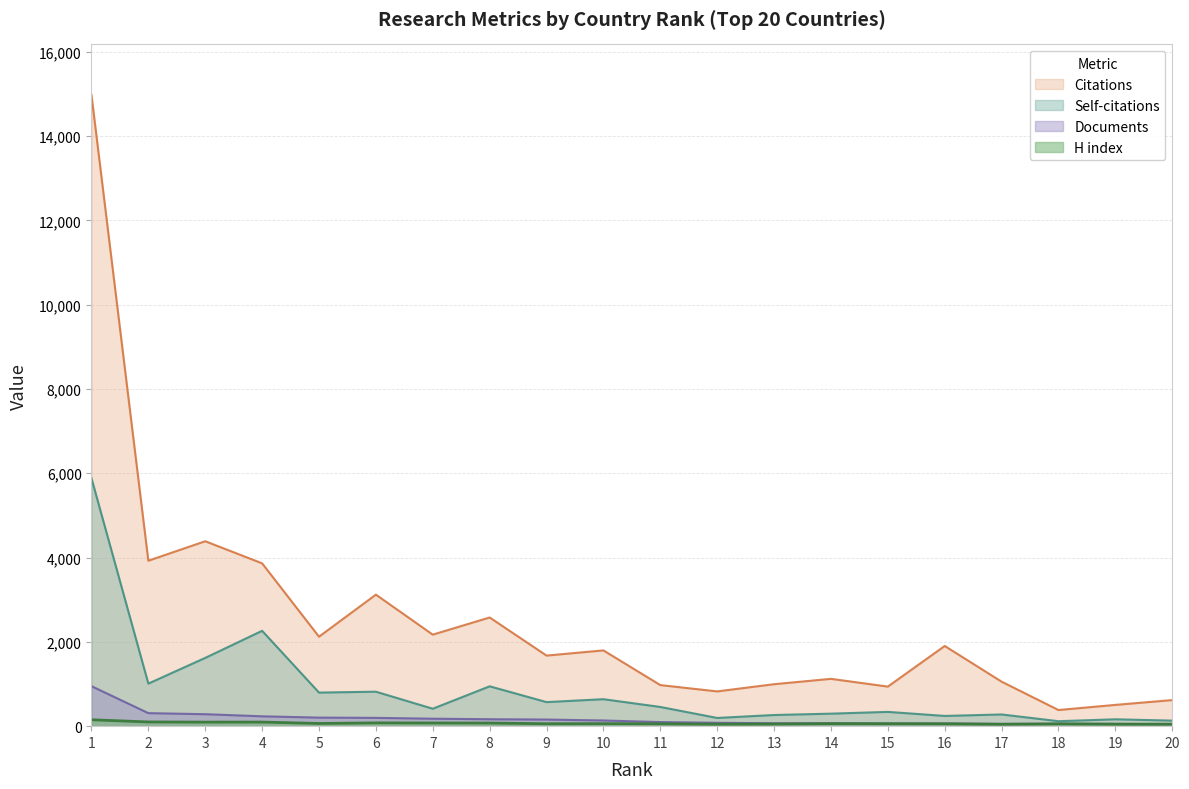

The H index series shows 104 at 8. True or false?

False